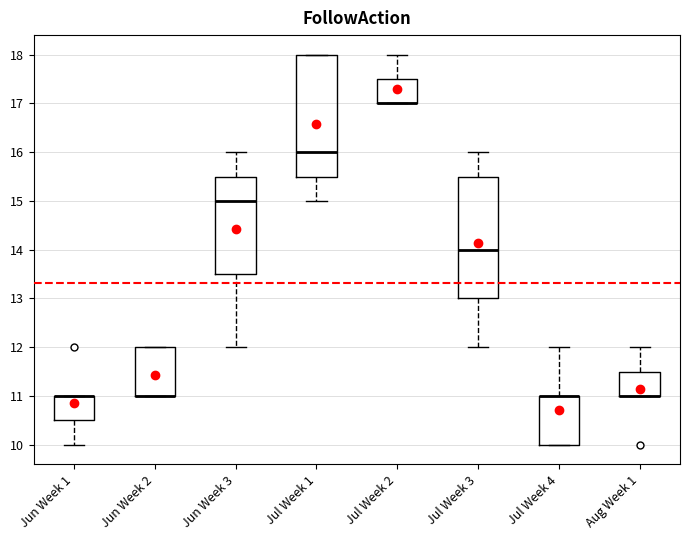

Reading left to right, read every box against the y-axis: the position of its median line, the range the box covers, and the ends of its whiskers. The values are not printed on the chart, so give them approximately, as read against the axis.

Jun Week 1: median 11.0 (drawn on the box's upper edge), box 10.5 to 11.0, whiskers 10.0 to 11.0
Jun Week 2: median 11.0 (drawn on the box's lower edge), box 11.0 to 12.0, whiskers 11.0 to 12.0
Jun Week 3: median 15.0, box 13.5 to 15.5, whiskers 12.0 to 16.0
Jul Week 1: median 16.0, box 15.5 to 18.0, whiskers 15.0 to 18.0
Jul Week 2: median 17.0 (drawn on the box's lower edge), box 17.0 to 17.5, whiskers 17.0 to 18.0
Jul Week 3: median 14.0, box 13.0 to 15.5, whiskers 12.0 to 16.0
Jul Week 4: median 11.0 (drawn on the box's upper edge), box 10.0 to 11.0, whiskers 10.0 to 12.0
Aug Week 1: median 11.0 (drawn on the box's lower edge), box 11.0 to 11.5, whiskers 11.0 to 12.0